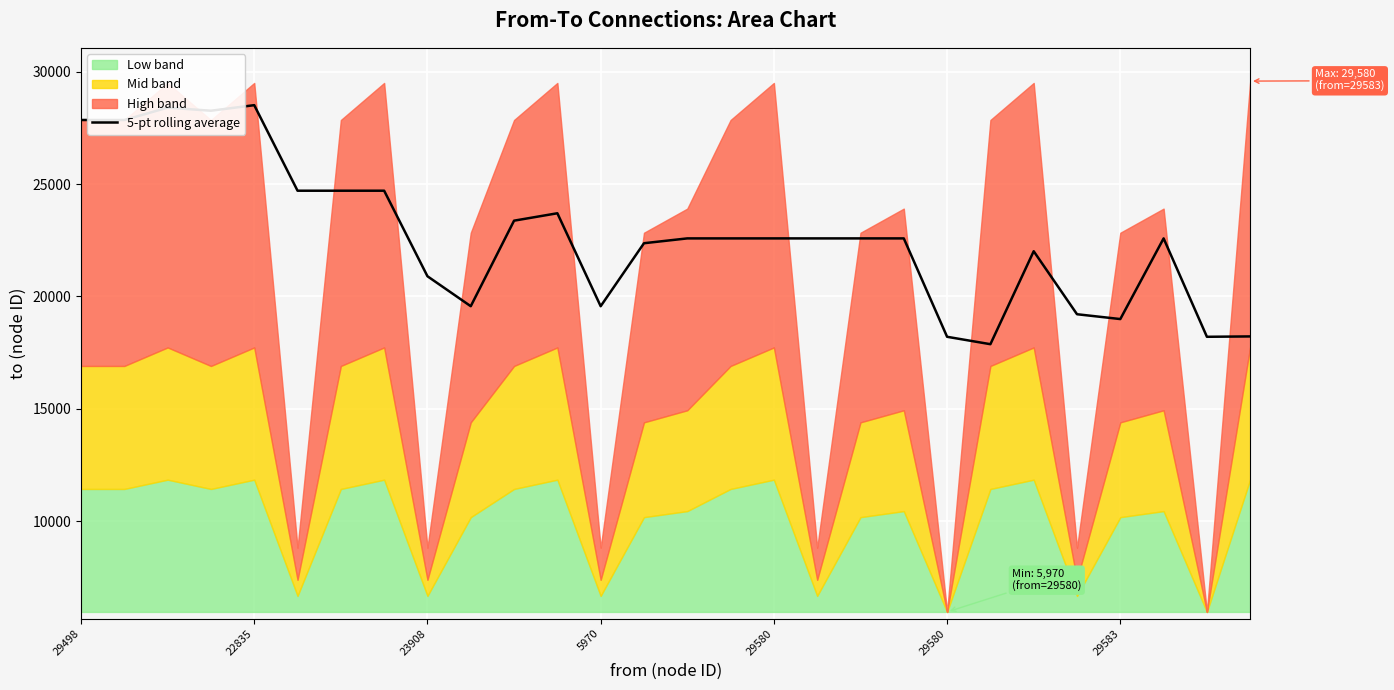

Between 5970 and 19, which is larger?

5970